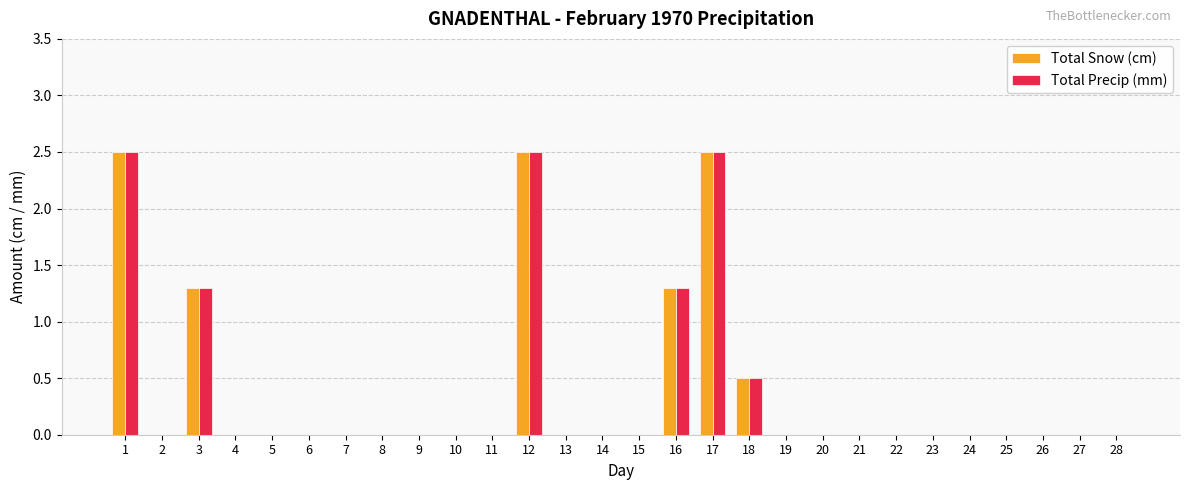

What is the sum of all Total Snow (cm) values?

10.6